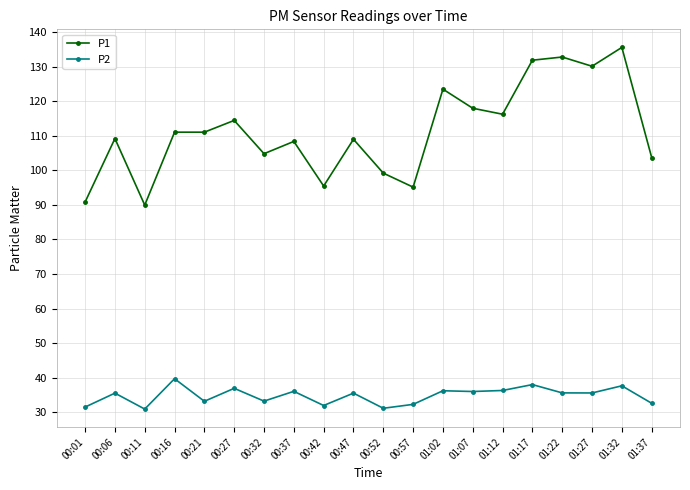

Does the chart display data point markers on the line(s)?

Yes